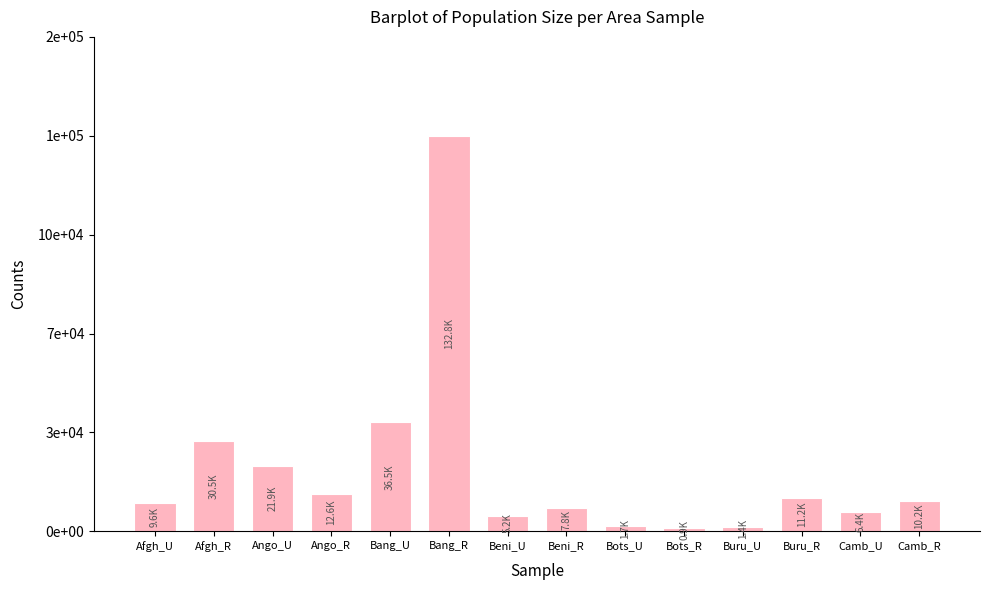

True or false: the data shows 384.1 at Buru_U.

False